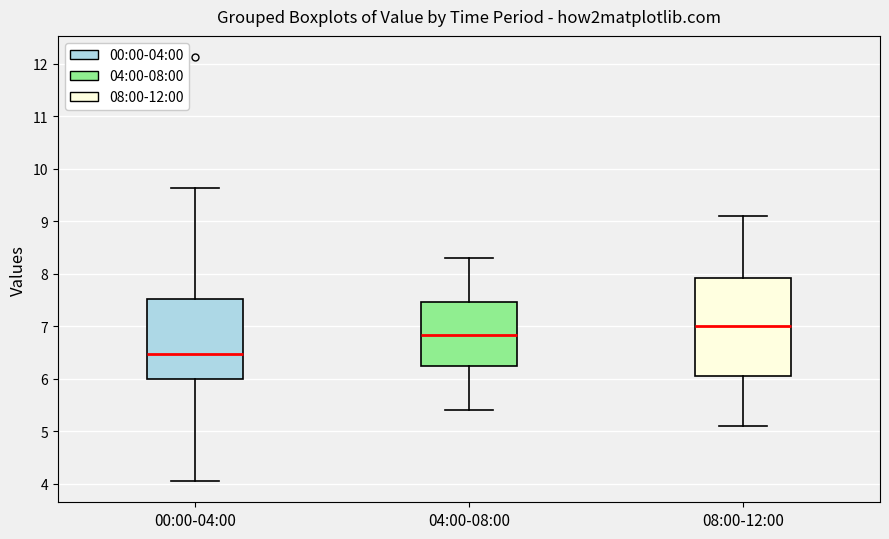

Where does the upper whisker of the box for 08:00-12:00 end on the y-axis? The values are not printed on the chart, so give them approximately, as read against the axis.

9.1